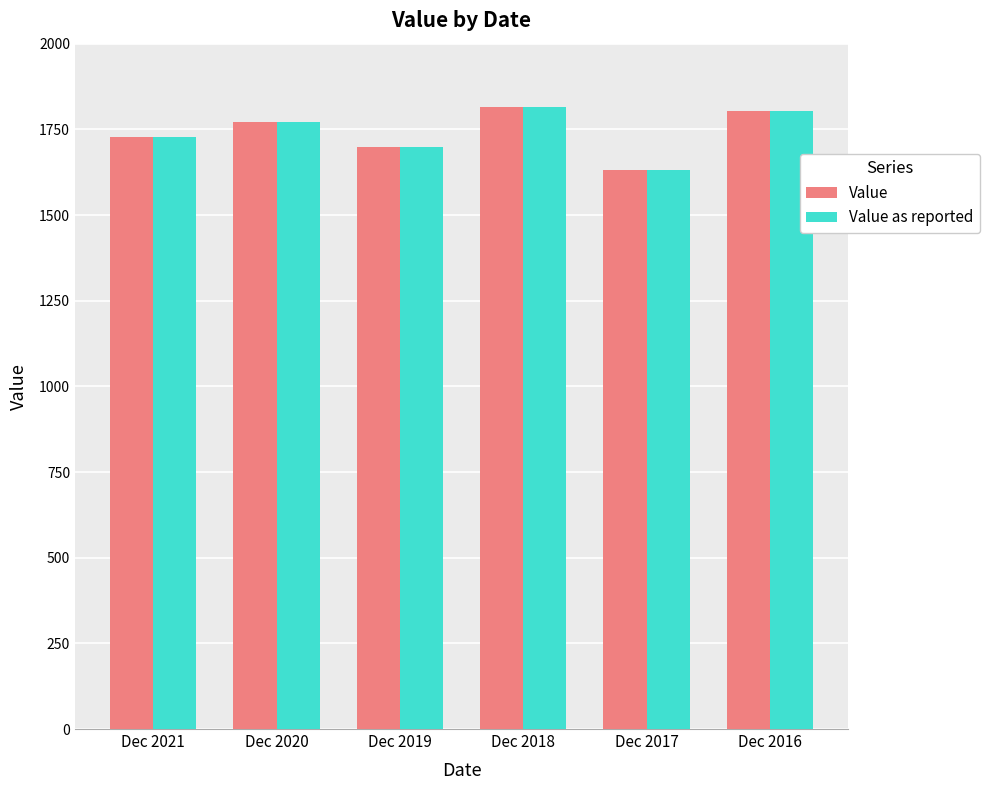

How many groups of bars are there?

6